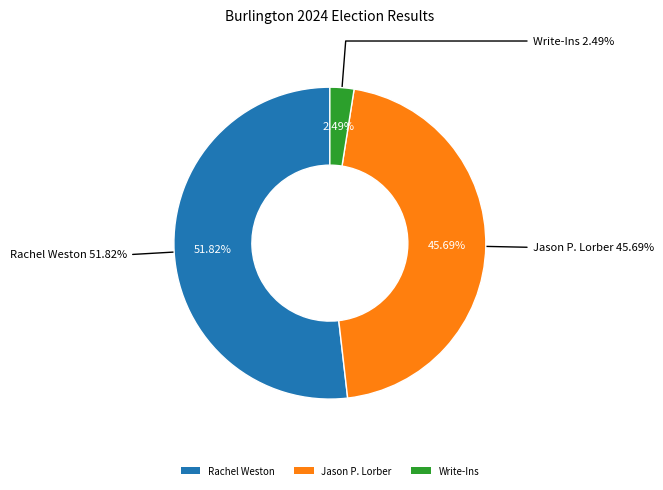

How many slices are in this pie chart?

3